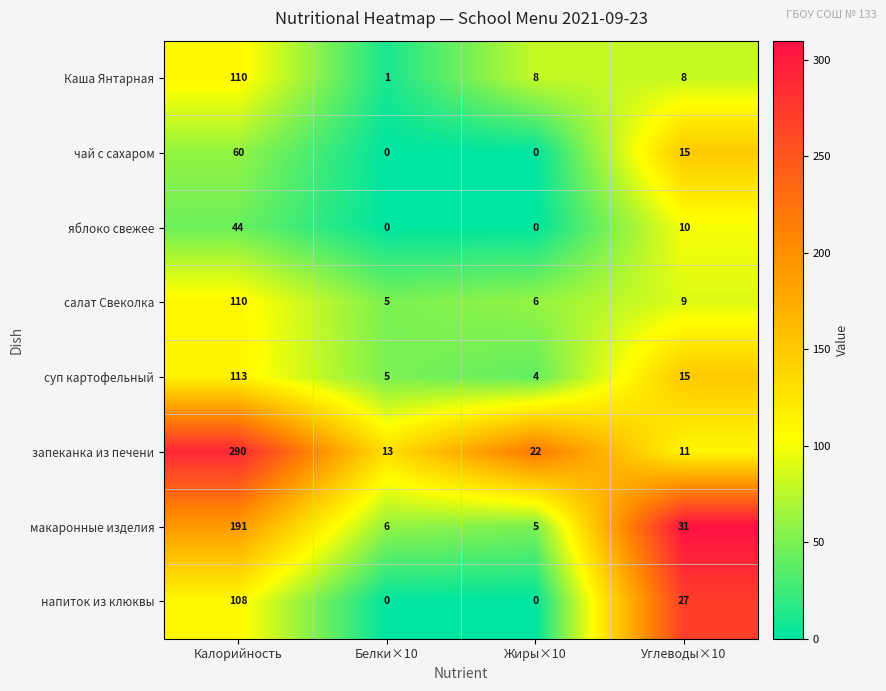

How many values in яблоко свежее are above zero?

2